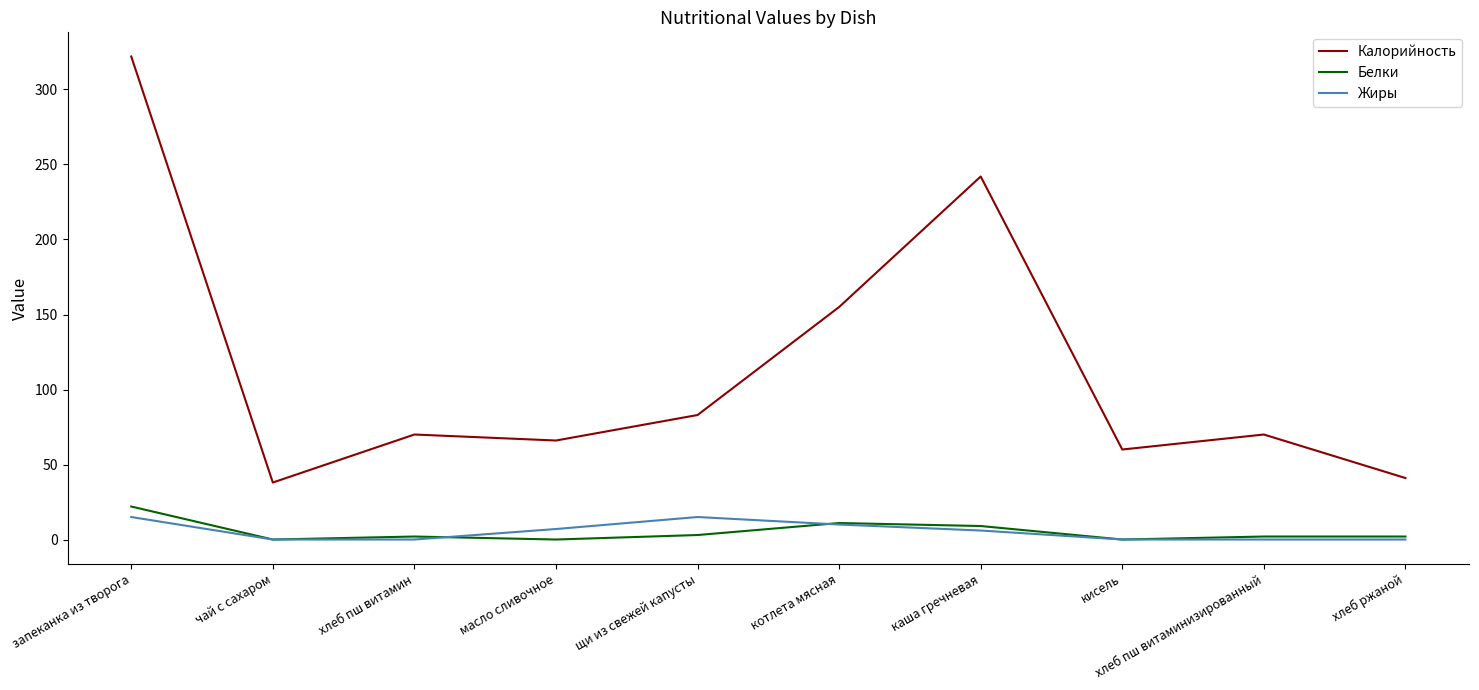

Which label corresponds to the largest value in the chart?

запеканка из творога